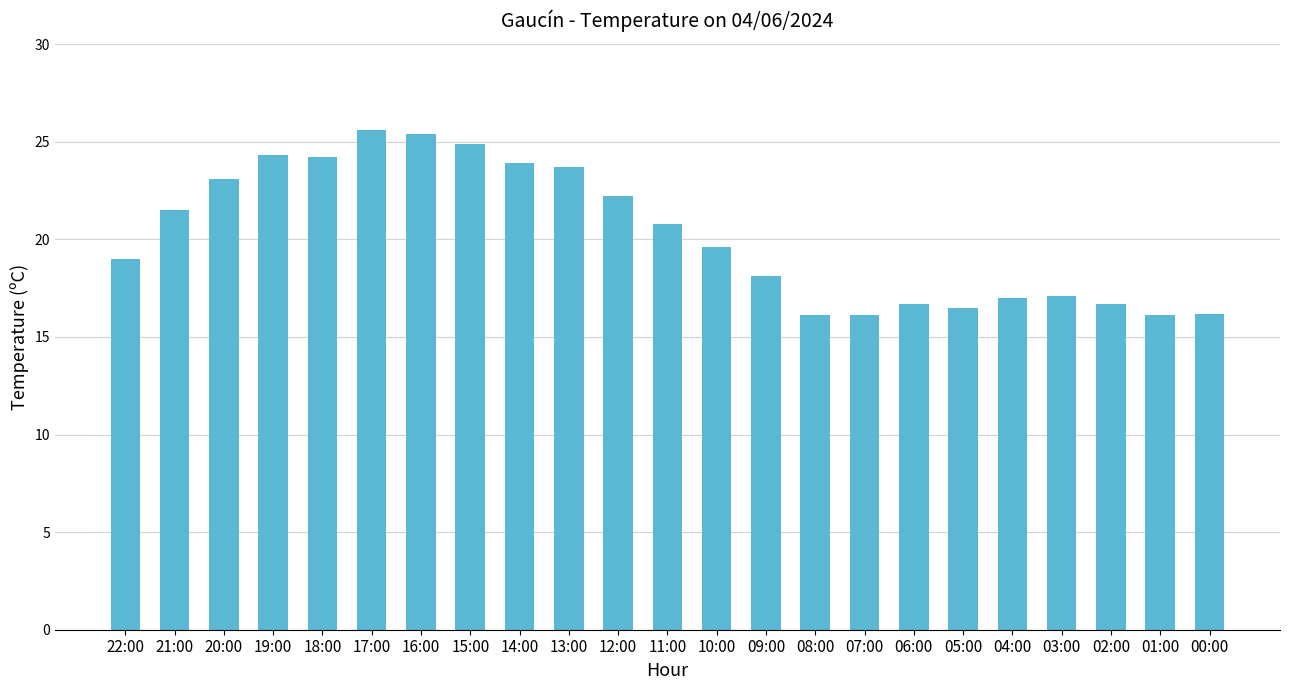

What is the label of the 23rd bar from the right?

22:00